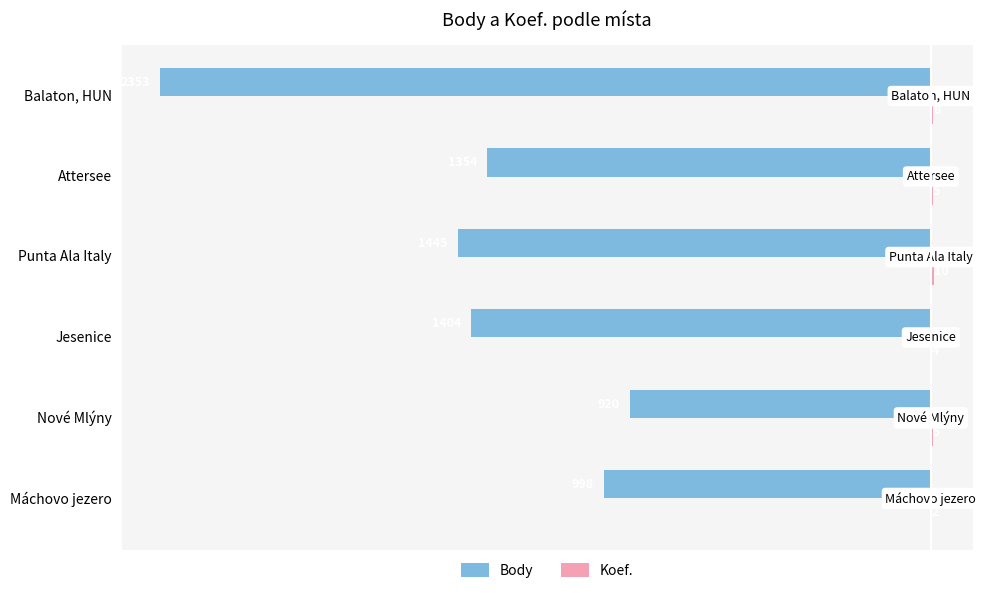

What is the sum of the Body values at Attersee and Jesenice?

-2758